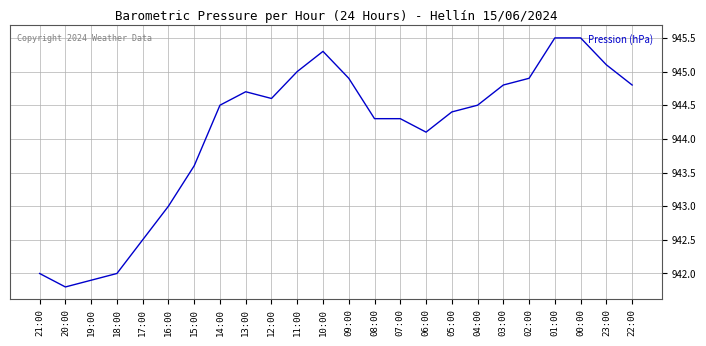

What position from the left is 22:00?

24